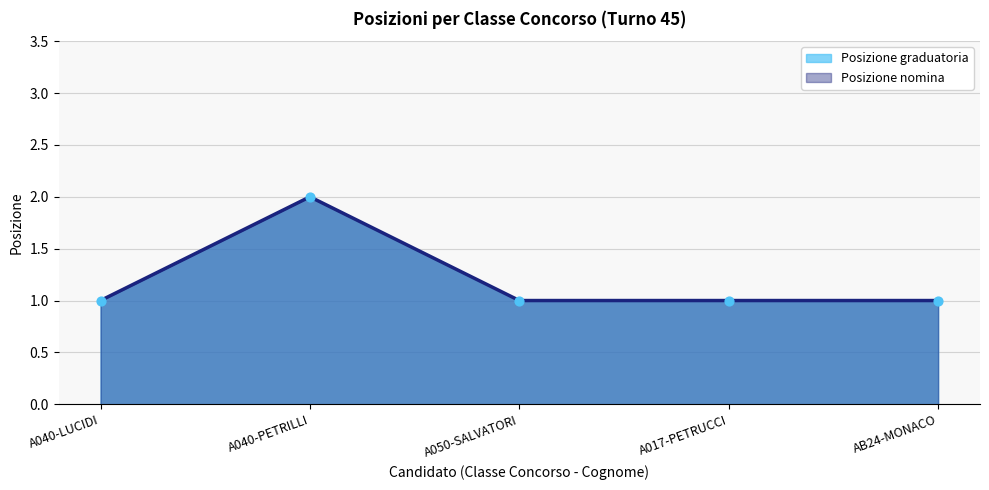

Which series reaches the maximum Y coordinate?

Posizione graduatoria